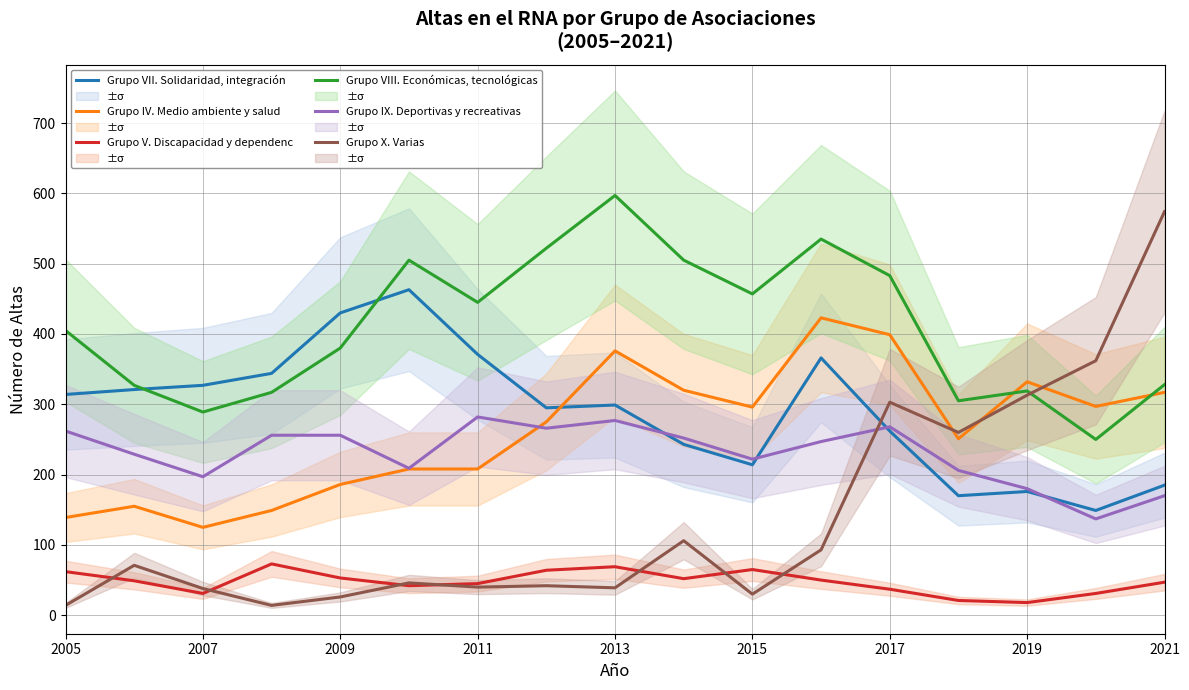

What is the smallest value displayed?

14